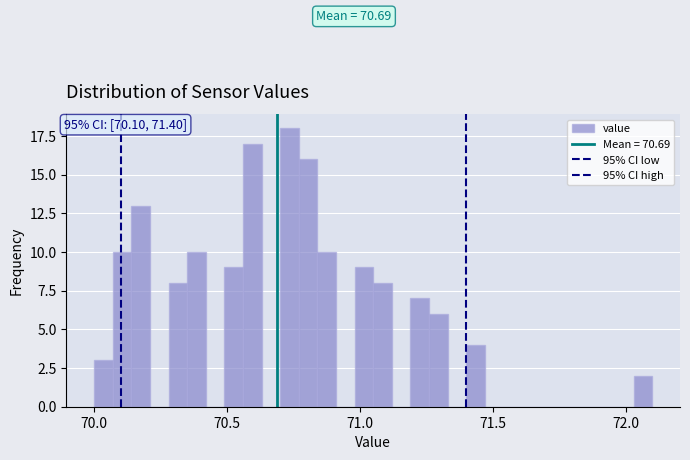

Read against the x-axis, roughly where is the centre of the tallest bar?

70.75